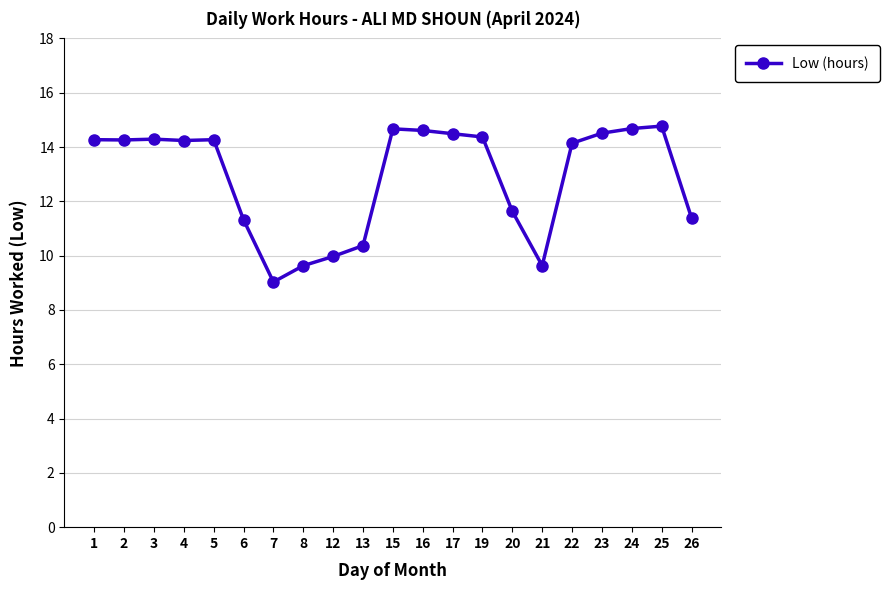

The chart shows a value of 14.1 at 22. True or false?

True